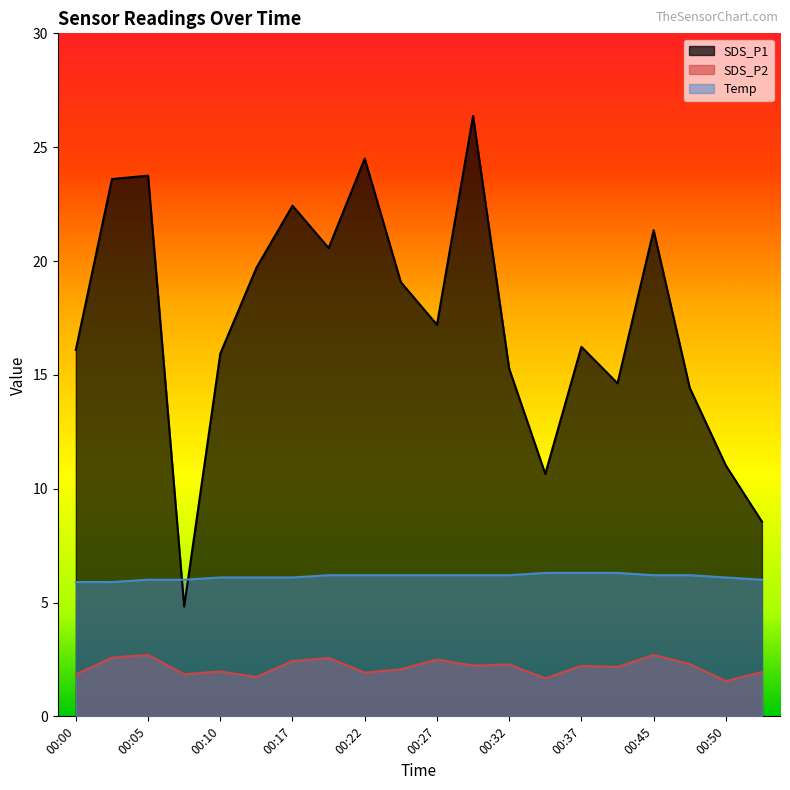

Which series has the largest range (max minus min)?

SDS_P1